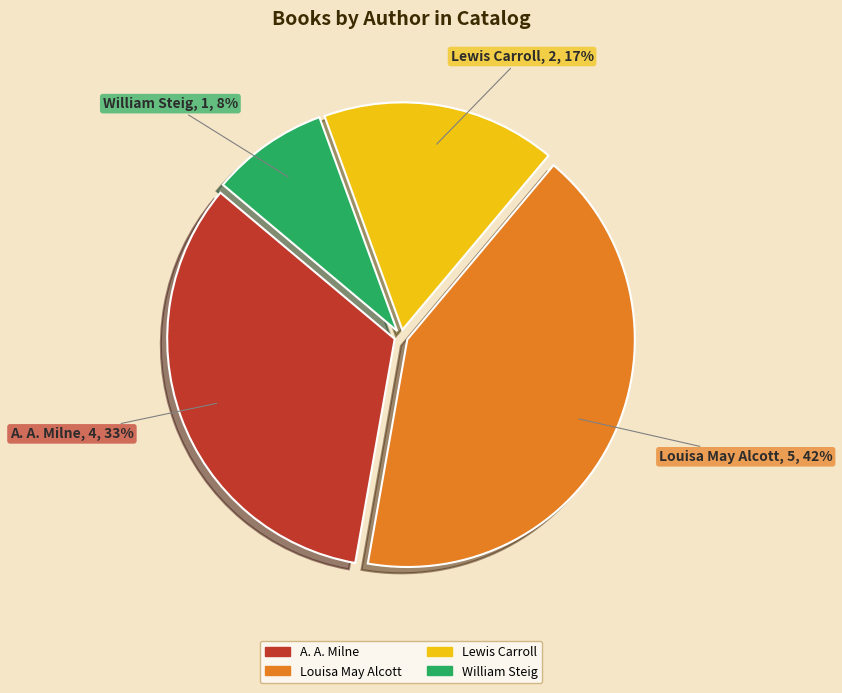

What percentage is the Lewis Carroll slice, to the nearest percent?

17%